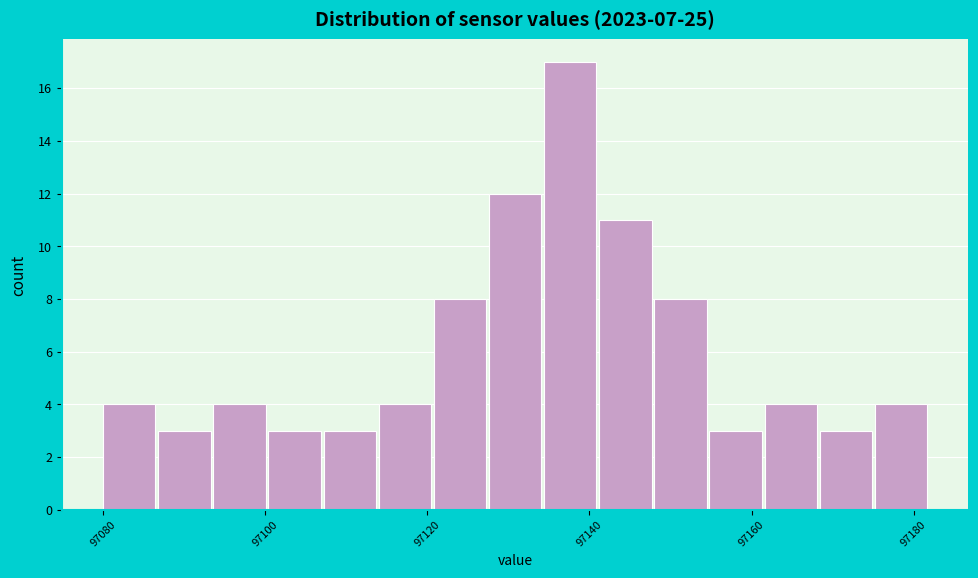

Read against the x-axis, roughly where is the centre of the tallest bar?

97138